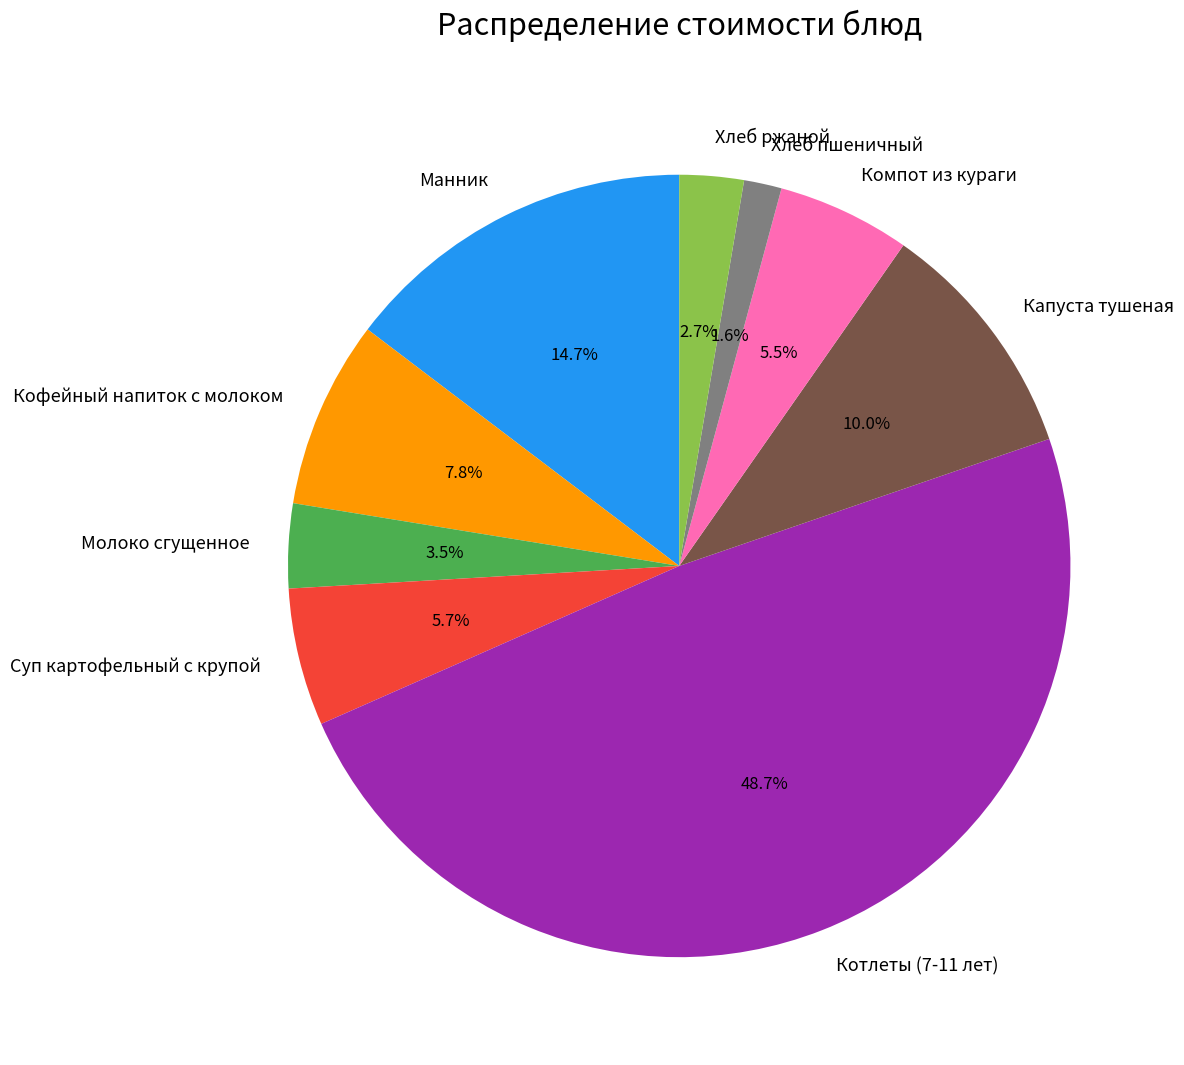

What is the total percentage of Хлеб пшеничный and Капуста тушеная?

11.6%